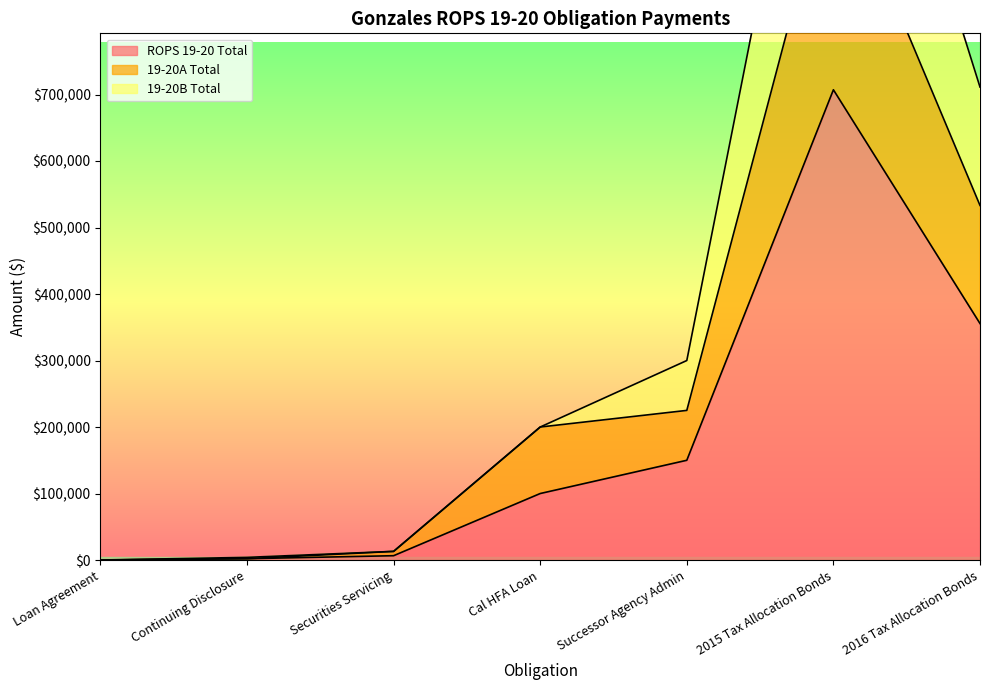

Reading right to left, list all the values displayed in this chart.

ROPS 19-20 Total: 2016 Tax Allocation Bonds=355605	2015 Tax Allocation Bonds=707154	Successor Agency Admin=150000	Cal HFA Loan=100000	Securities Servicing=6500	Continuing Disclosure=2000	Loan Agreement=0
19-20A Total: 2016 Tax Allocation Bonds=533220	2015 Tax Allocation Bonds=1058312	Successor Agency Admin=225000	Cal HFA Loan=200000	Securities Servicing=13000	Continuing Disclosure=2000	Loan Agreement=0
19-20B Total: 2016 Tax Allocation Bonds=711210	2015 Tax Allocation Bonds=1414308	Successor Agency Admin=300000	Cal HFA Loan=200000	Securities Servicing=13000	Continuing Disclosure=4000	Loan Agreement=0